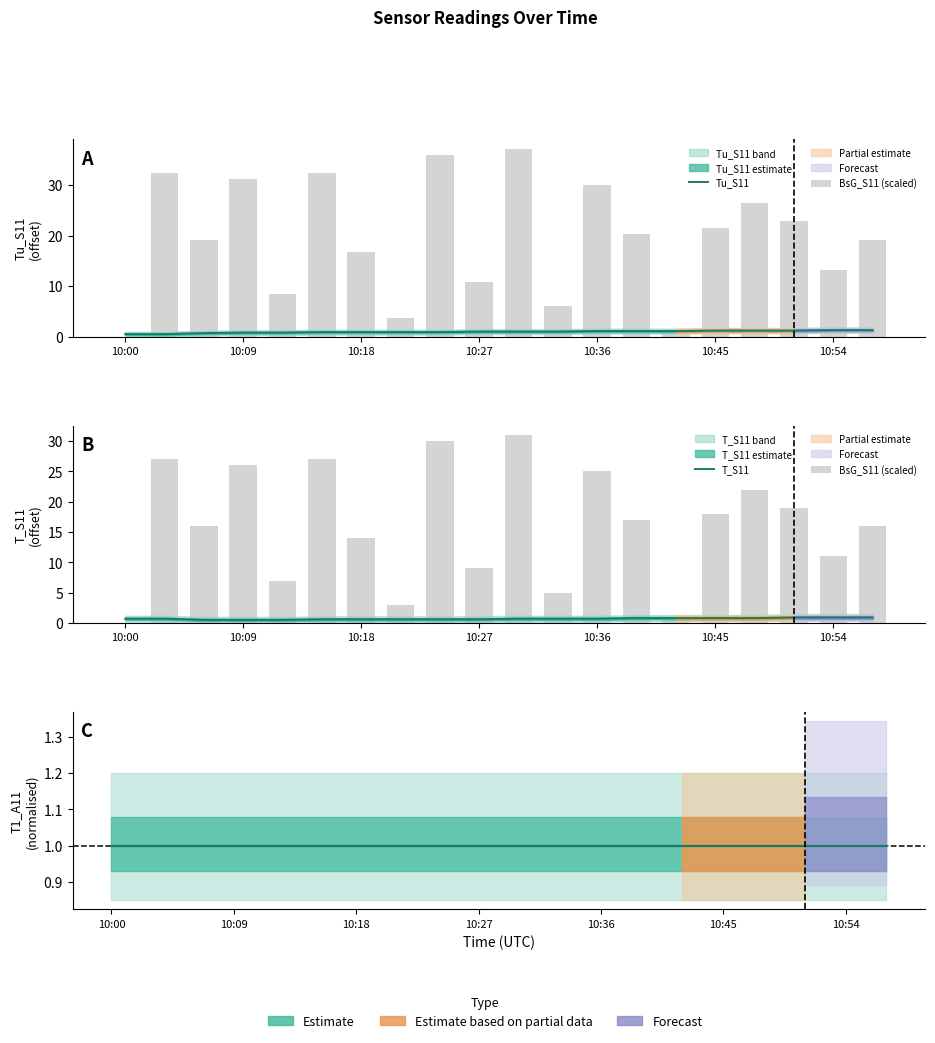

Which series has the widest spread of values?

BsG_S11 (scaled)